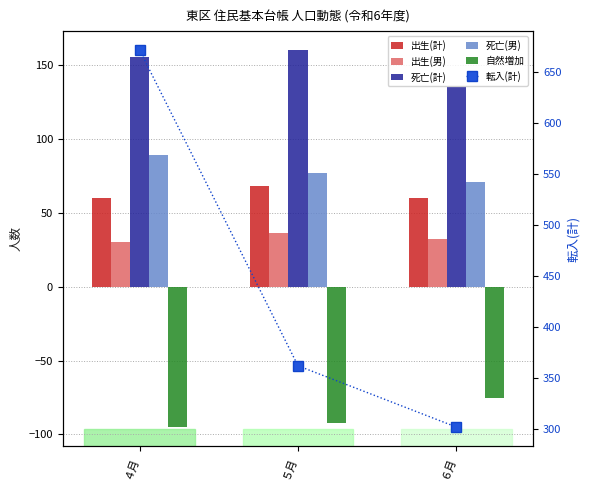

At which category is the sum across all series the highest?

４月